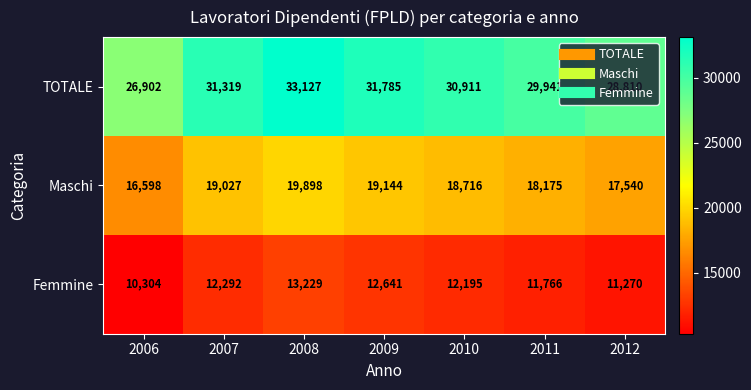

Rank the series at 2012 from lowest to highest value.

Femmine, Maschi, TOTALE